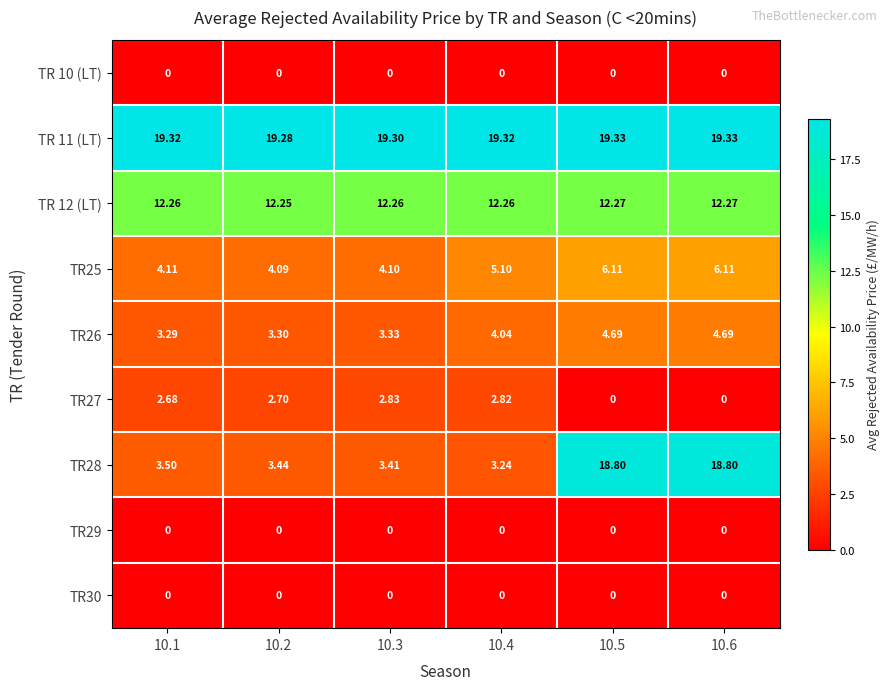

How many series are shown in this chart?

9